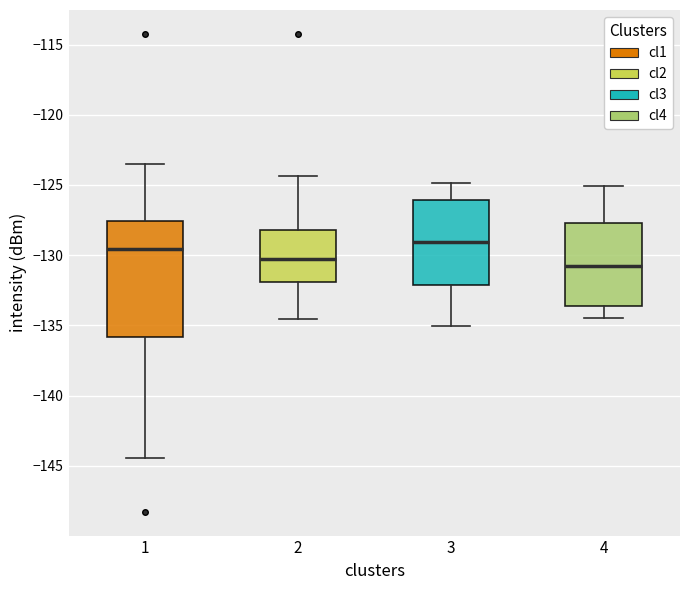

Which box has the highest median line?

3